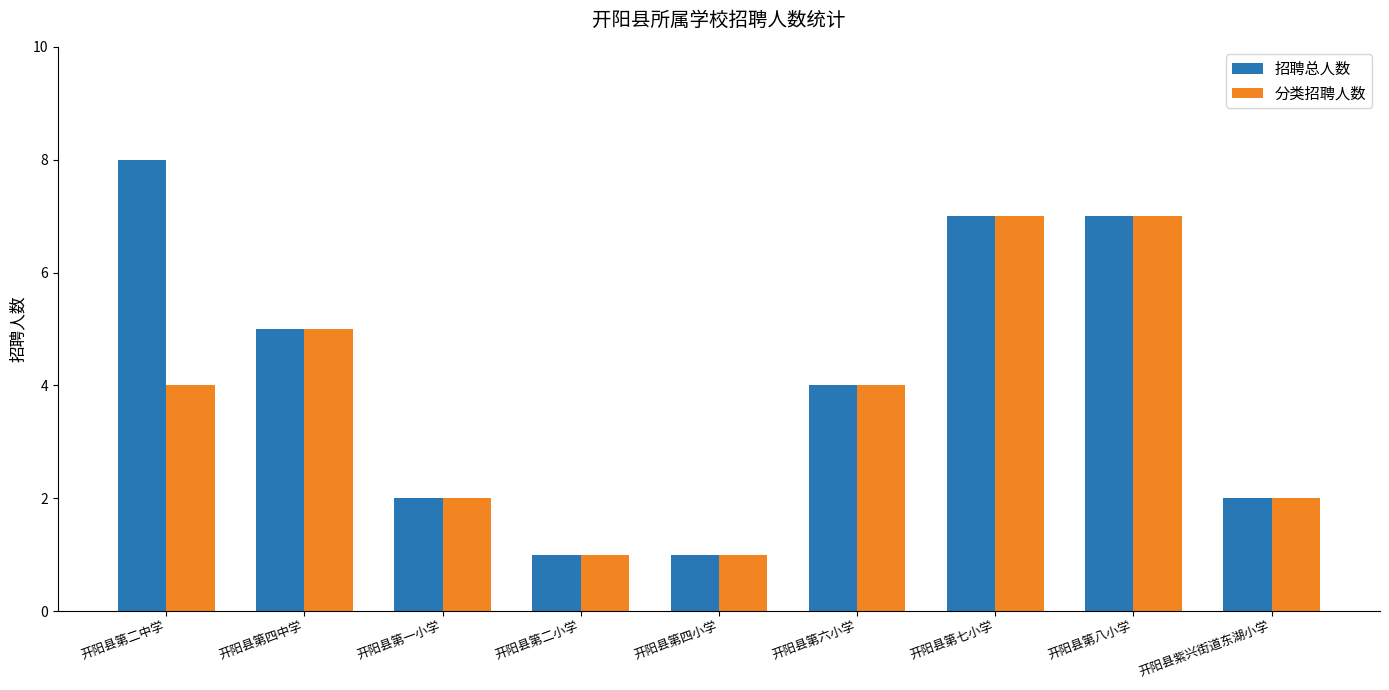

Reading left to right, list all the values displayed in this chart.

招聘总人数: 开阳县第二中学=8	开阳县第四中学=5	开阳县第一小学=2	开阳县第二小学=1	开阳县第四小学=1	开阳县第六小学=4	开阳县第七小学=7	开阳县第八小学=7	开阳县紫兴街道东湖小学=2
分类招聘人数: 开阳县第二中学=4	开阳县第四中学=5	开阳县第一小学=2	开阳县第二小学=1	开阳县第四小学=1	开阳县第六小学=4	开阳县第七小学=7	开阳县第八小学=7	开阳县紫兴街道东湖小学=2